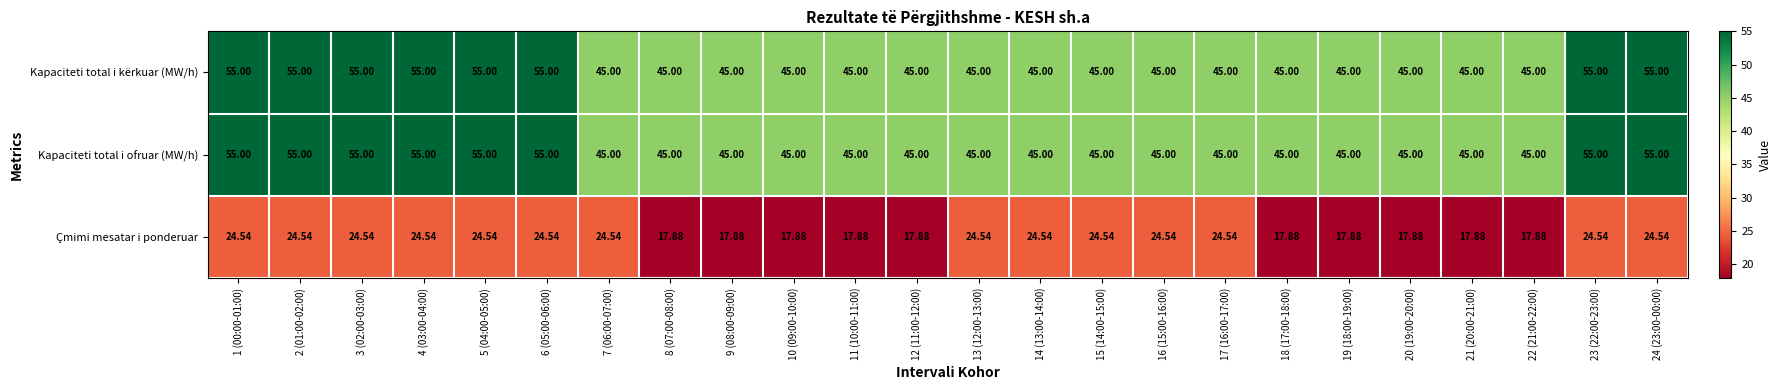

Is the value of Kapaciteti total i ofruar (MW/h) at 21 (20:00-21:00) greater than the value of Çmimi mesatar i ponderuar at 5 (04:00-05:00)?

Yes